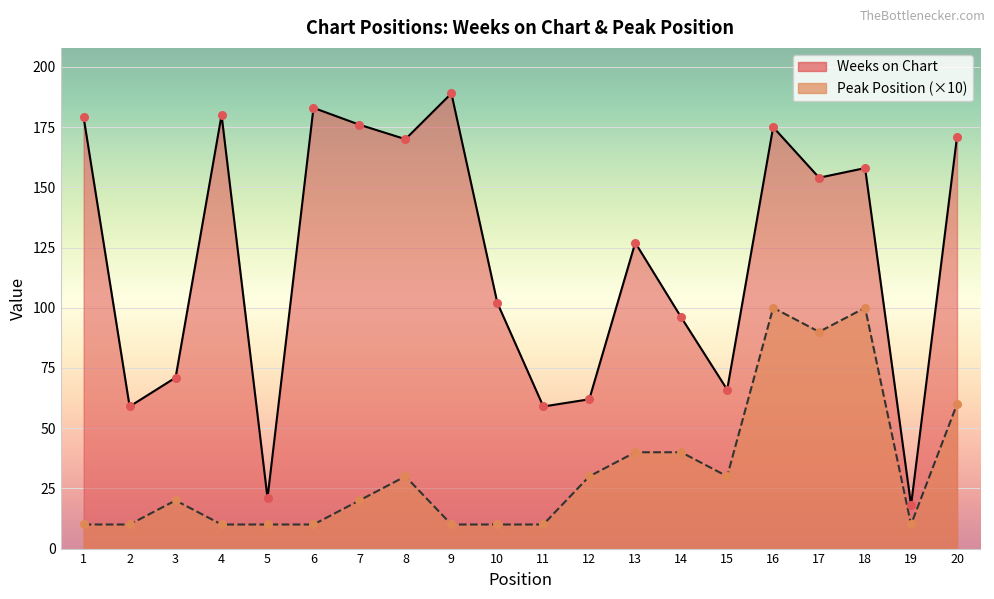

At which category is the sum across all series the highest?

16